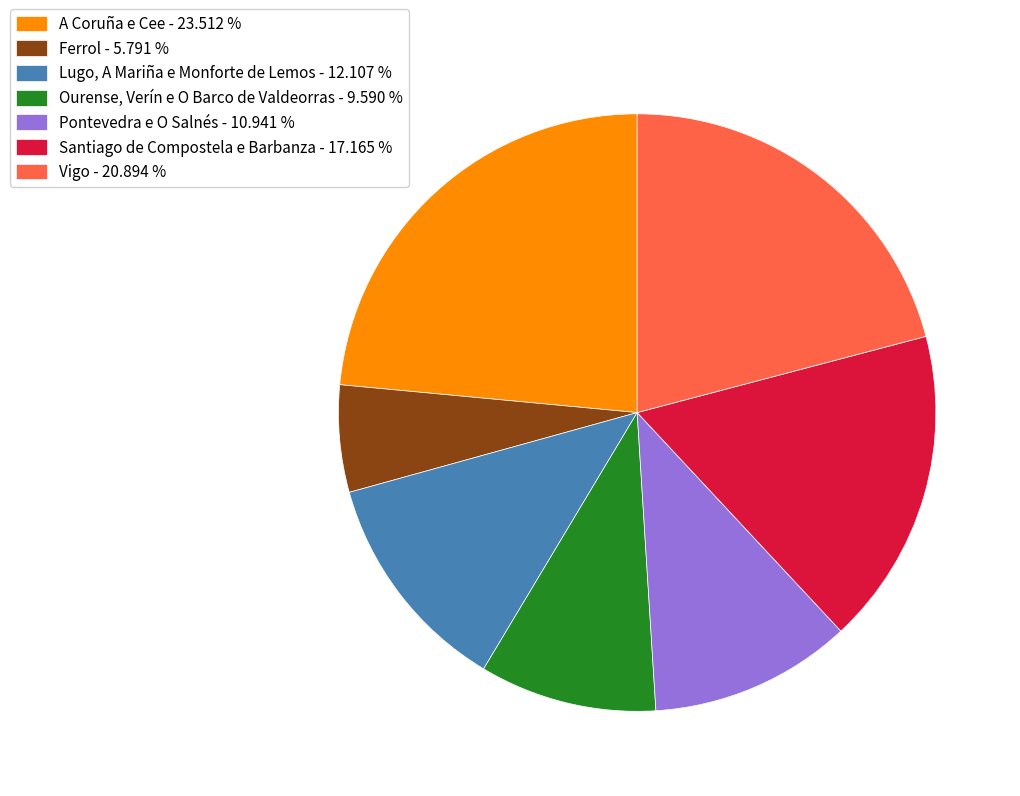

Which category has the biggest portion of the pie?

A Coruña e Cee